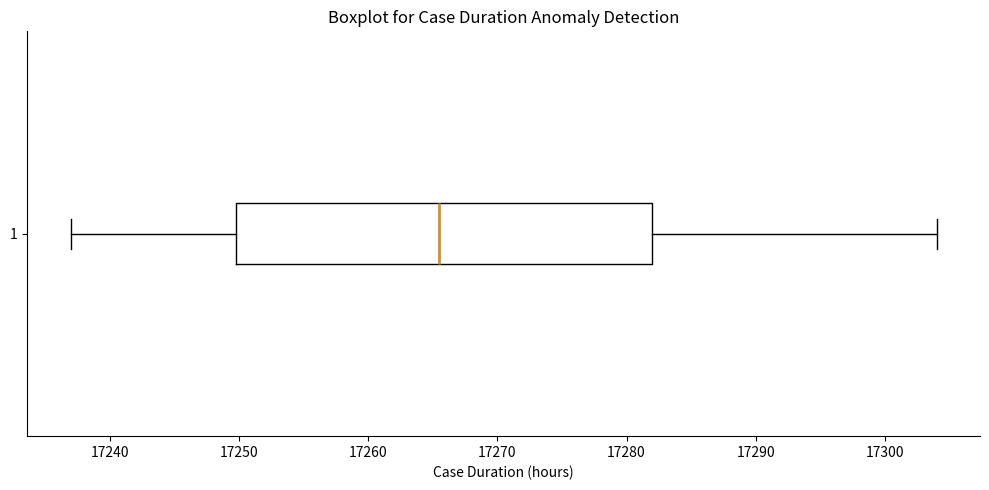

Read this box plot against the x-axis: the position of the median line, the range covered by the box, and the ends of both whiskers. The values are not printed on the chart, so give them approximately, as read against the axis.

median 17266, box 17250 to 17282, whiskers 17237 to 17304